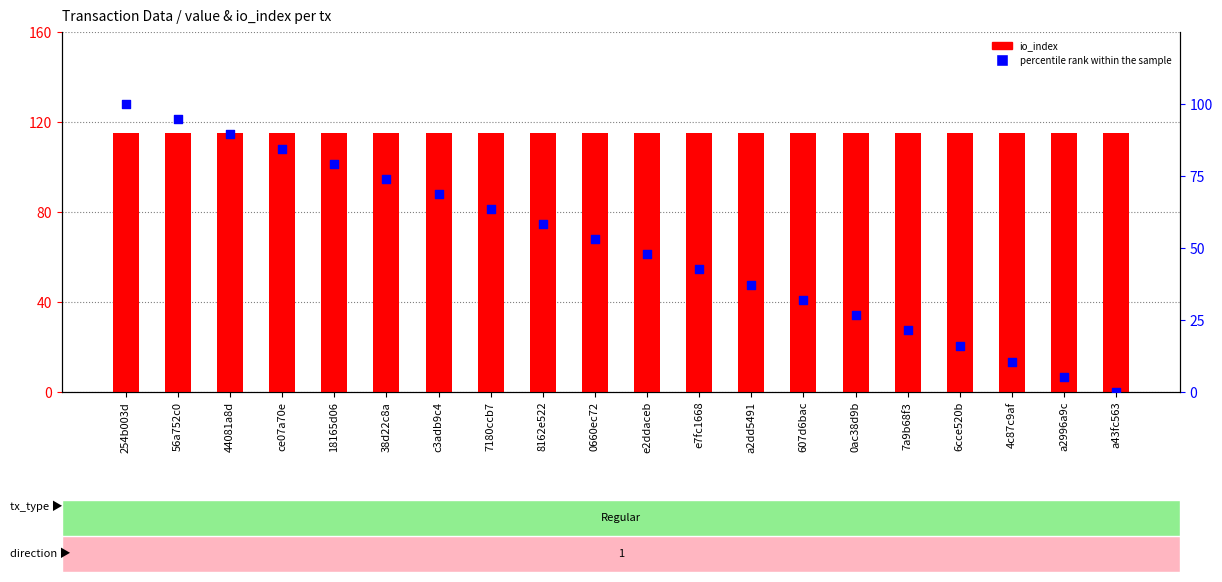

Is the value of percentile rank within the sample at 38d22c8a greater than the value of io_index at 38d22c8a?

No